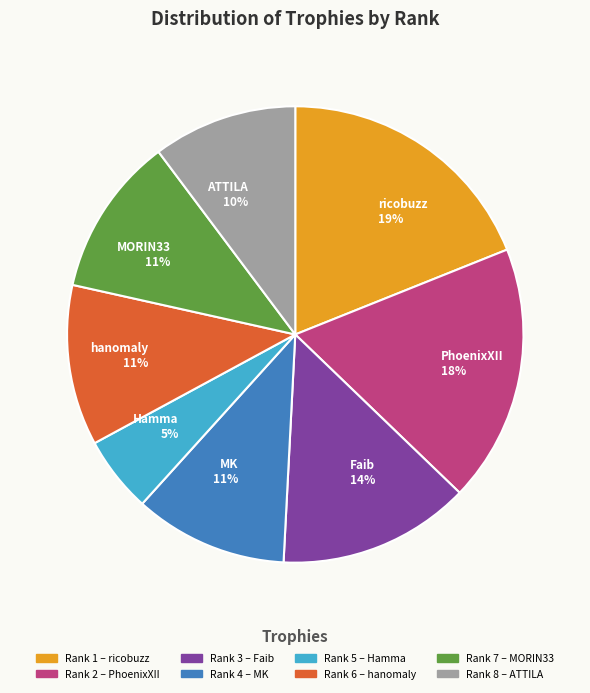

Do hanomaly 11% and ATTILA 10% together represent more than half of the pie?

No